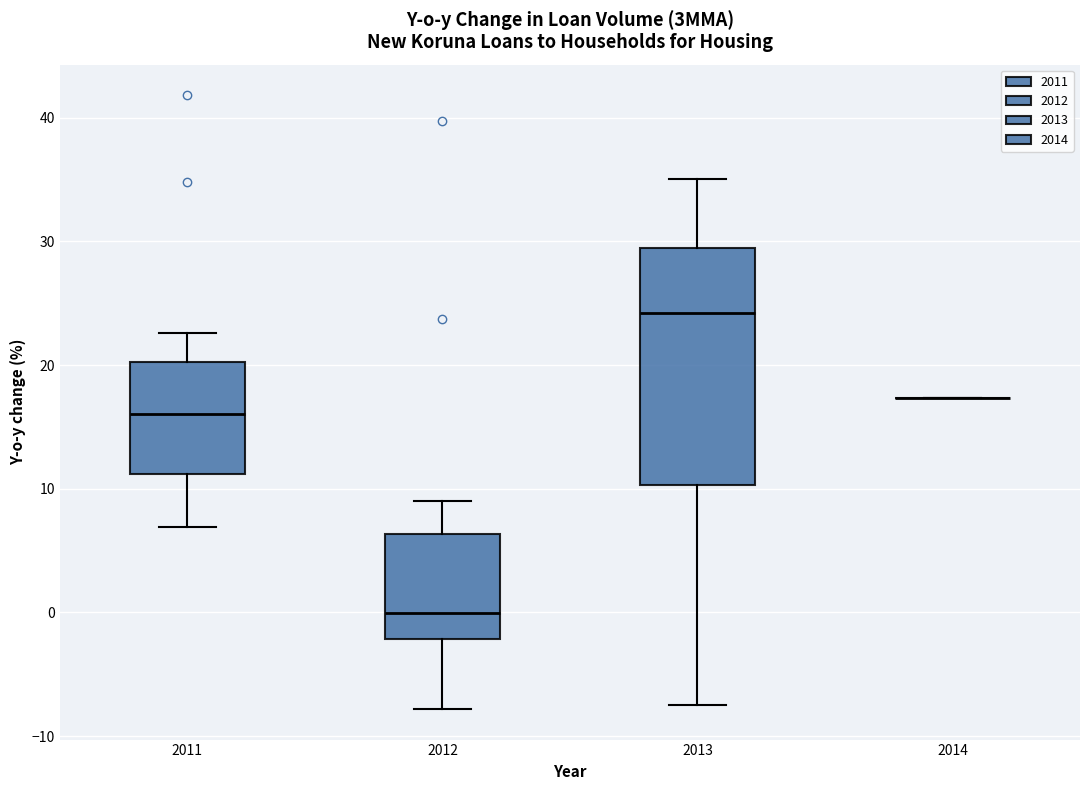

Reading left to right, read every box against the y-axis: the position of its median line, the range the box covers, and the ends of its whiskers. The values are not printed on the chart, so give them approximately, as read against the axis.

2011: median 16, box 11 to 20, whiskers 7 to 23
2012: median 0, box -2 to 6, whiskers -8 to 9
2013: median 24, box 10 to 30, whiskers -7 to 35
2014: box collapsed to a line at 17, whiskers 17 to 17